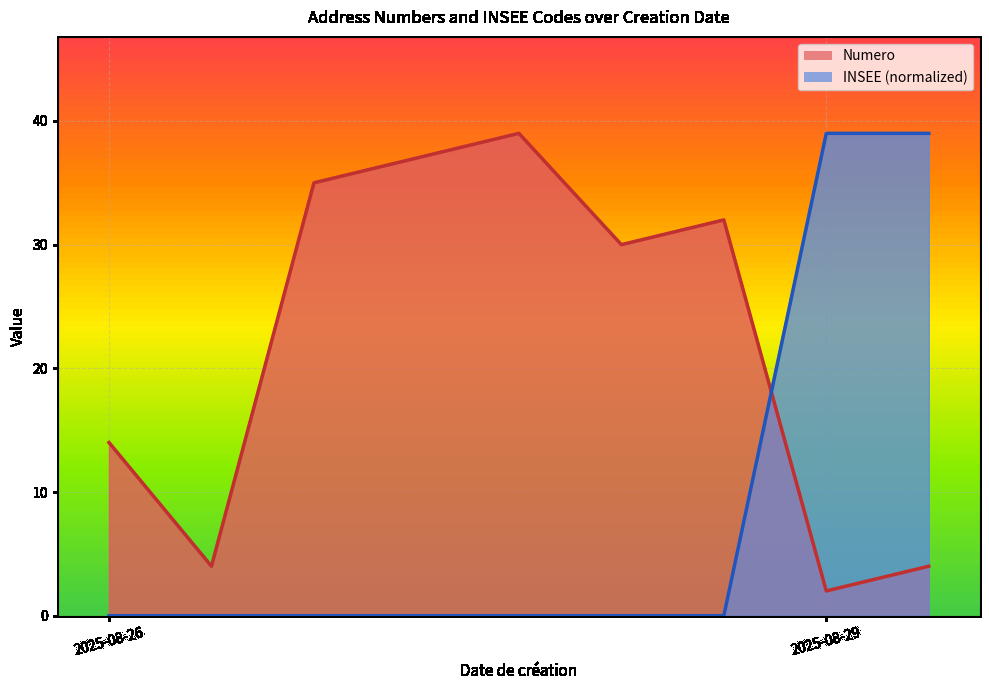

What are all the series names shown in the legend?

Numero, INSEE